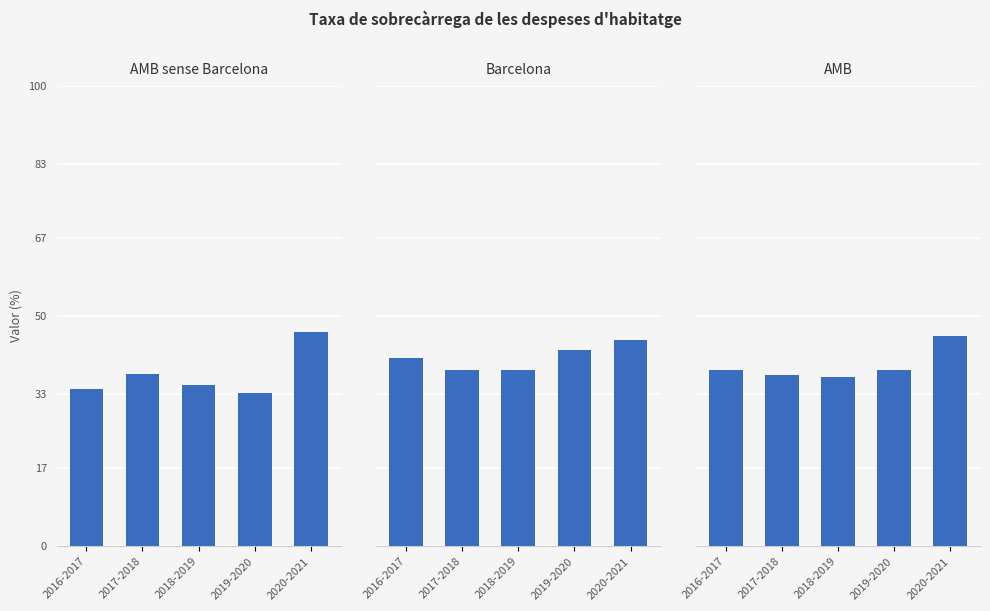

How many data points in AMB sense Barcelona are above 35?

2